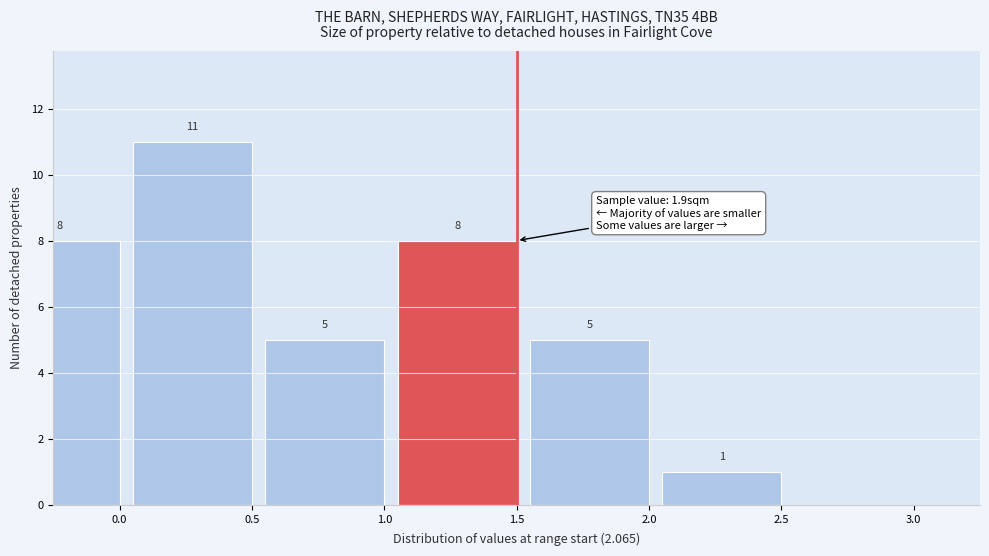

Reading left to right, what are all the values shown in this chart?

0.0=8	0.5=11	1.0=5	1.5=8	2.0=5	2.5=1	3.0=0